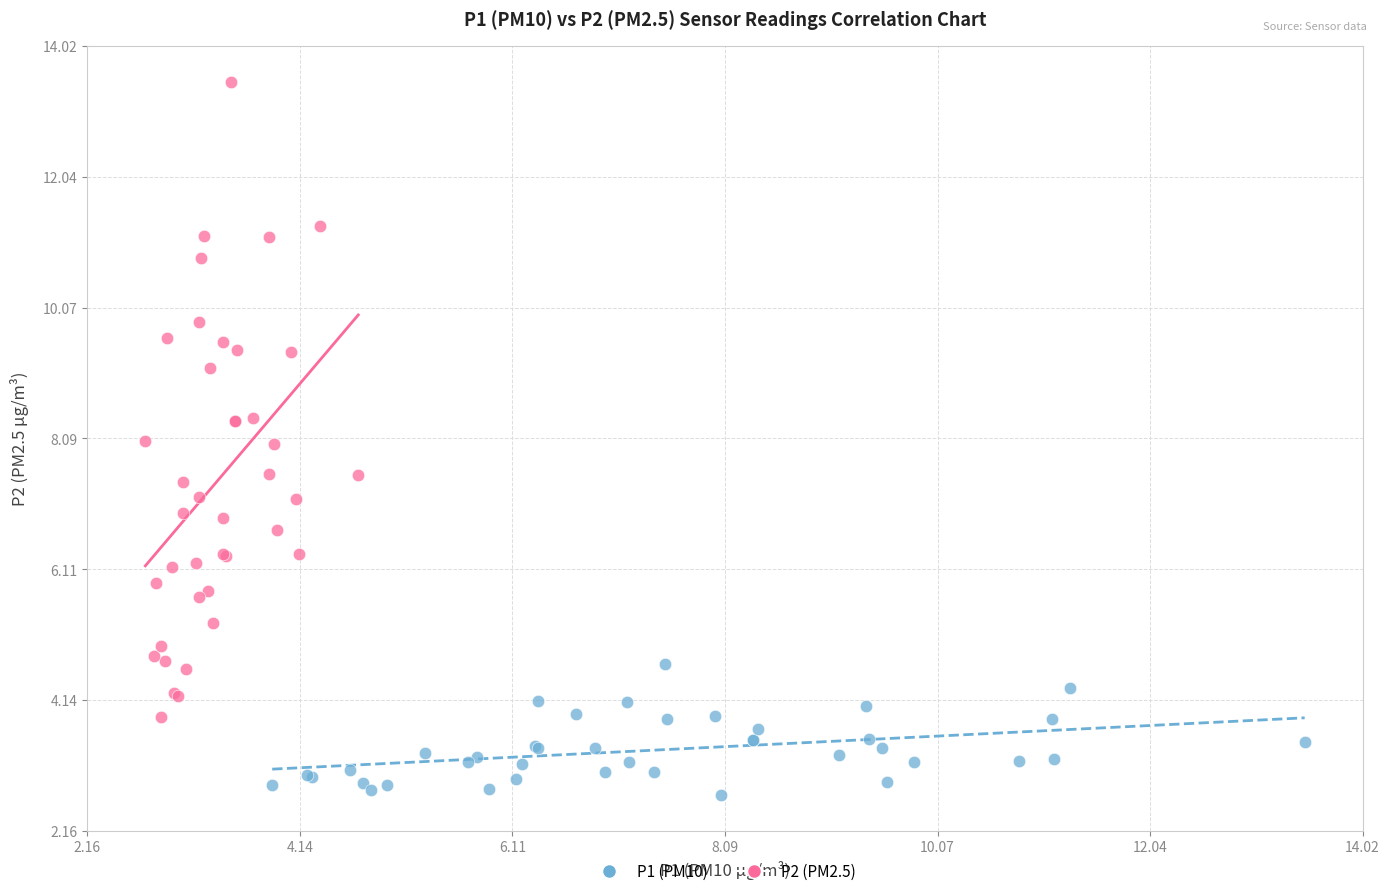

Which series contains the lowest Y value?

P1 (PM10)